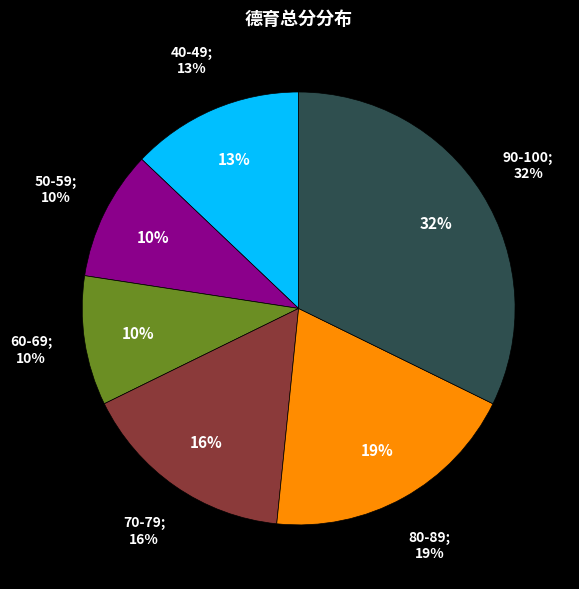

Which has a higher value, 19 or 9?

19